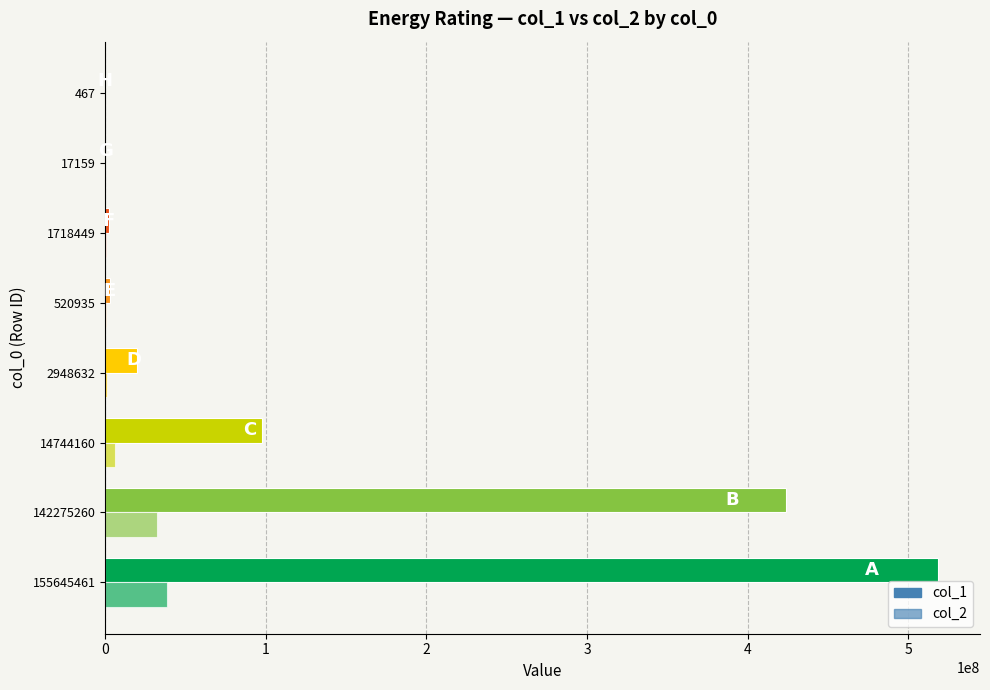

What is the maximum value for col_2?

38189474